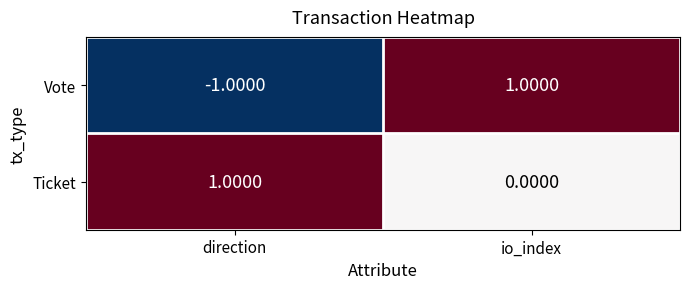

List the series in order of their overall mean, lowest first.

Vote, Ticket